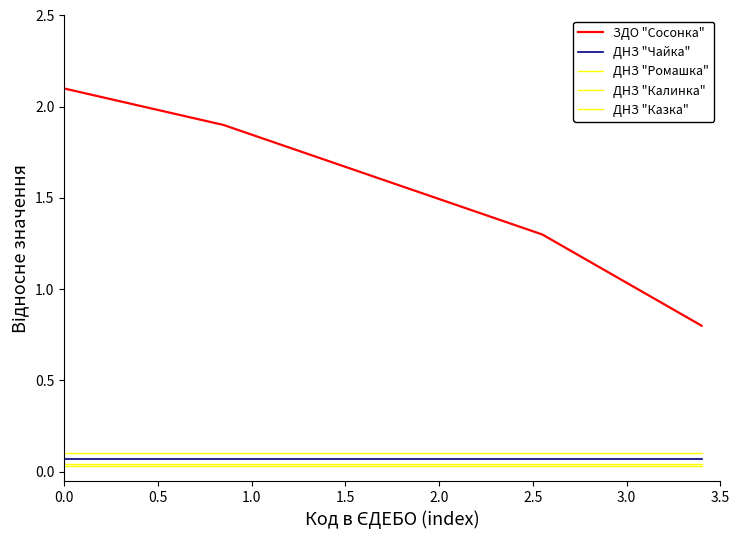

What is the average value of the ДНЗ "Калинка" series?

0.1